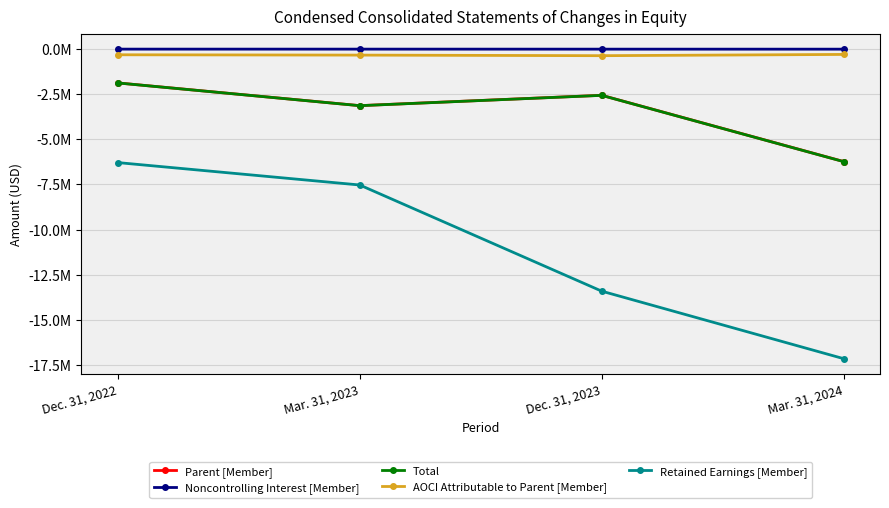

How many interior local valleys does the Parent [Member] series have?

1